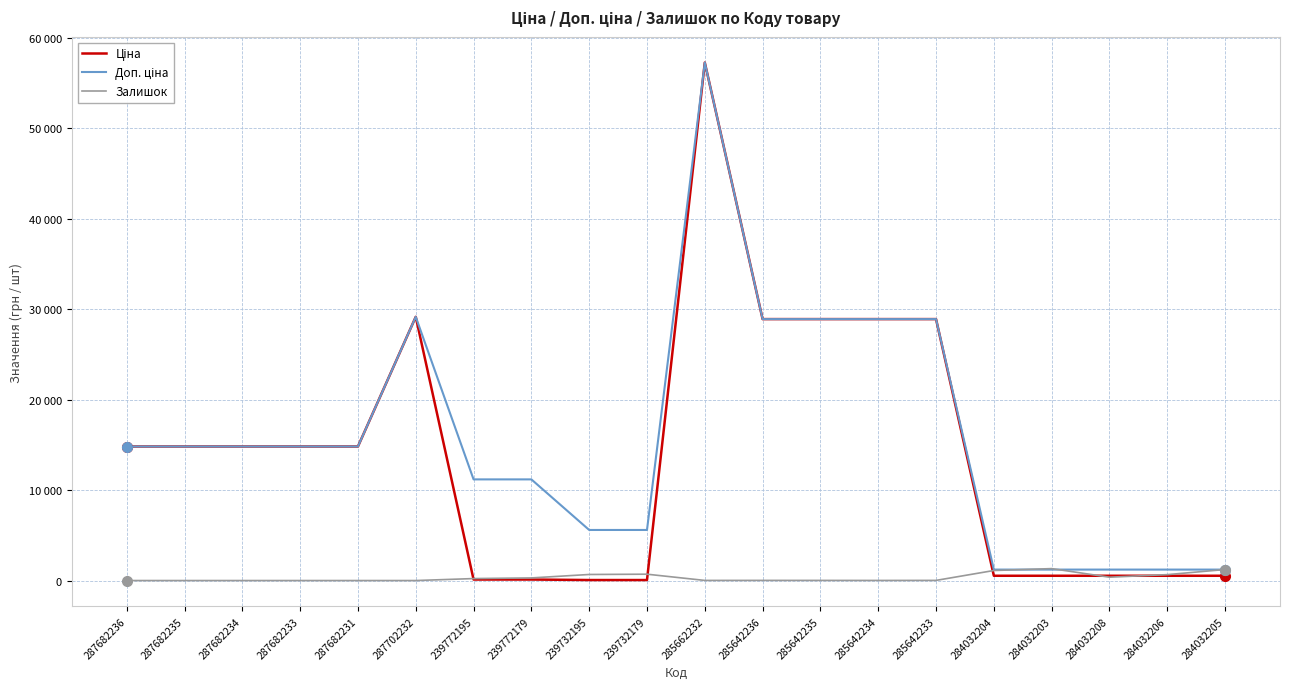

Reading left to right, extract all data points from this chart.

Ціна: 14817.6	14817.6	14817.6	14817.6	14817.6	29152.3	111.8	111.8	55.9	55.9	57258.0	28901.7	28901.7	28901.7	28901.7	528.2	528.2	528.2	528.2	528.2
Доп. ціна: 14817.6	14817.6	14817.6	14817.6	14817.6	29152.3	11182.0	11182.0	5591.0	5591.0	57258.0	28901.7	28901.7	28901.7	28901.7	1210.7	1210.7	1210.7	1210.7	1210.7
Залишок: 0.0	0.0	0.0	0.0	0.0	0.0	218.0	290.0	670.0	702.0	13.0	16.0	14.0	10.0	16.0	1110.0	1319.0	371.0	653.0	1219.0